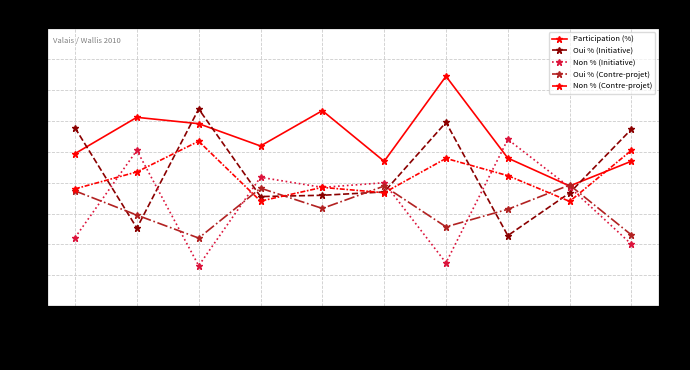

What position from the left is Ausserberg?

7